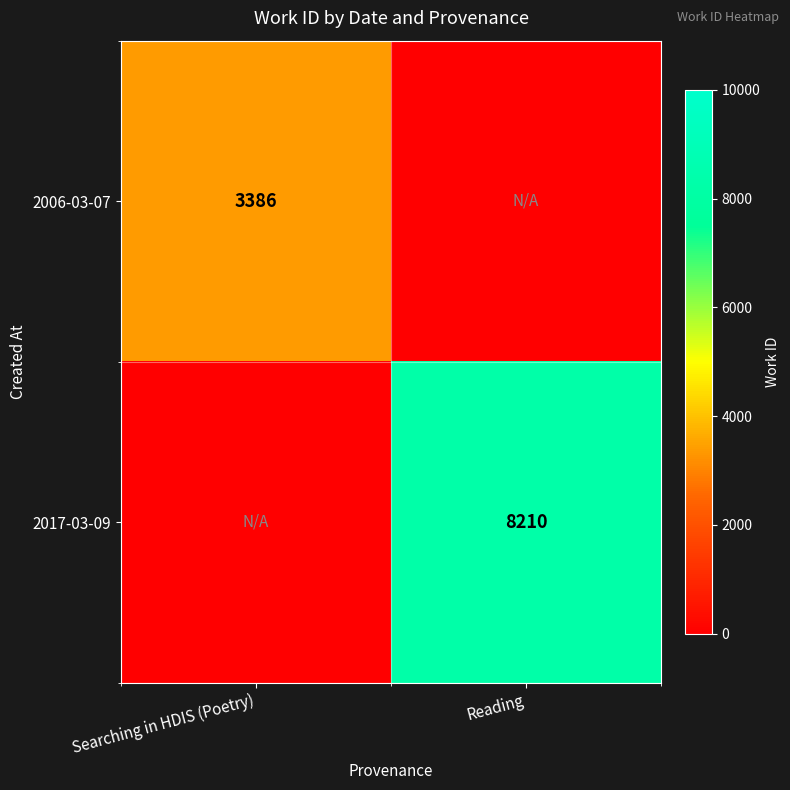

Is the value of 2017-03-09 at Reading greater than the value of 2006-03-07 at Searching in HDIS (Poetry)?

Yes